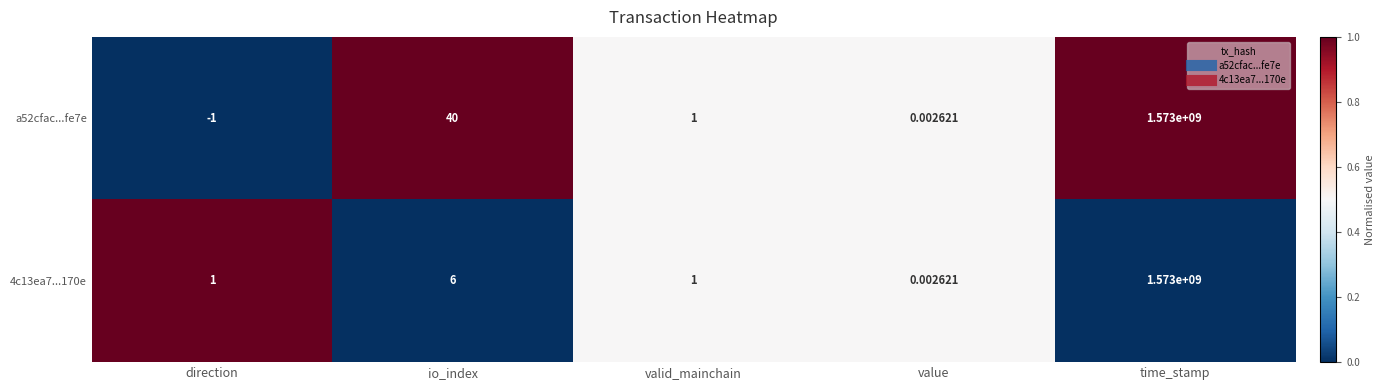

At which label is a52cfac...fe7e closest to 786499999?

io_index